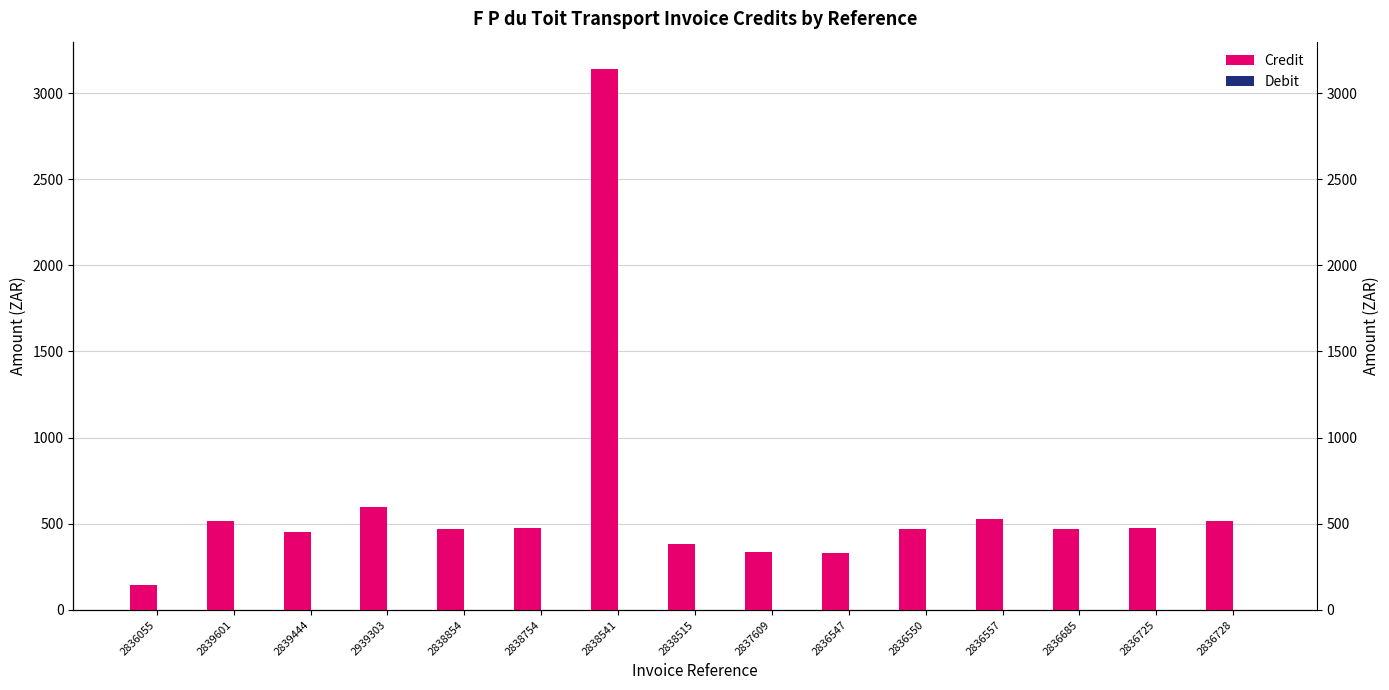

How many groups of bars are there?

15